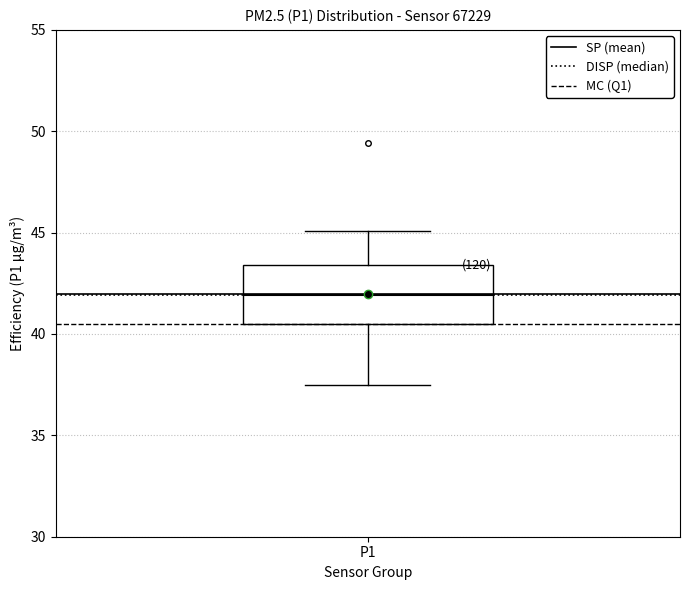

Transcribe this box plot: give where the median line is, the range the box spans, and where the two whiskers end, as read against the y-axis. The values are not printed on the chart, so give them approximately, as read against the axis.

median 42.0, box 40.5 to 43.5, whiskers 37.5 to 45.0